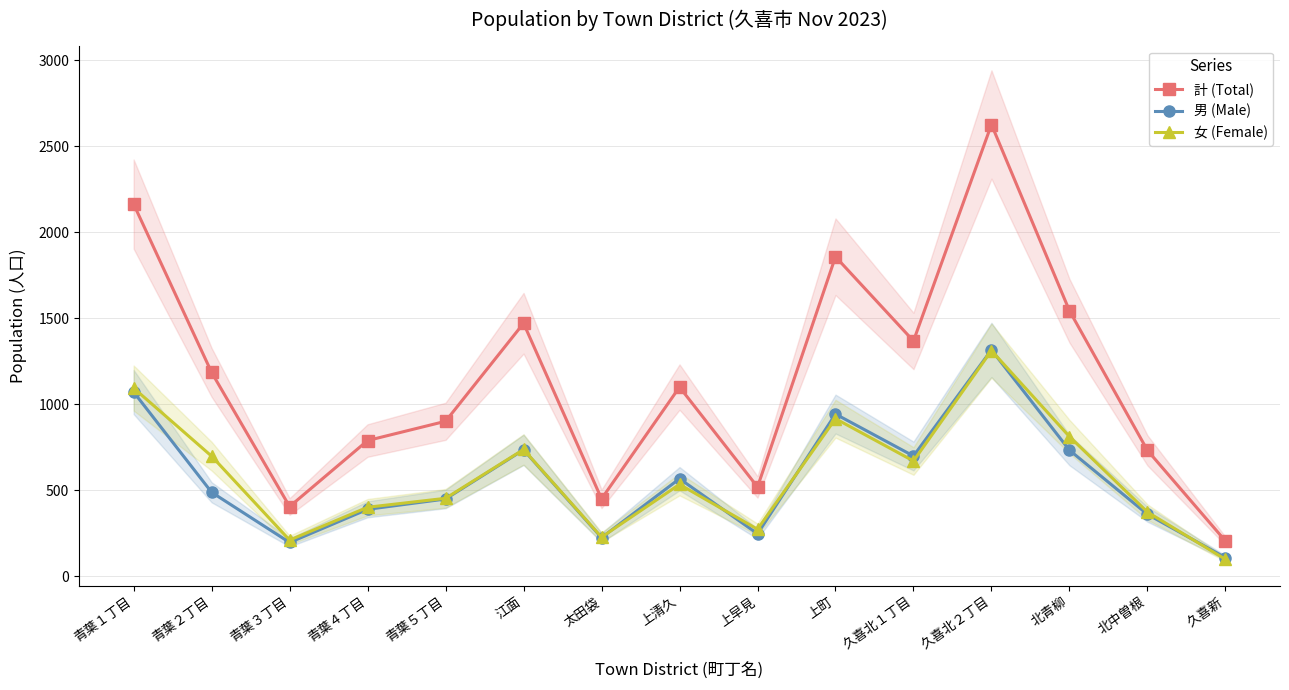

How many data points in 計 (Total) are above 1099?

7